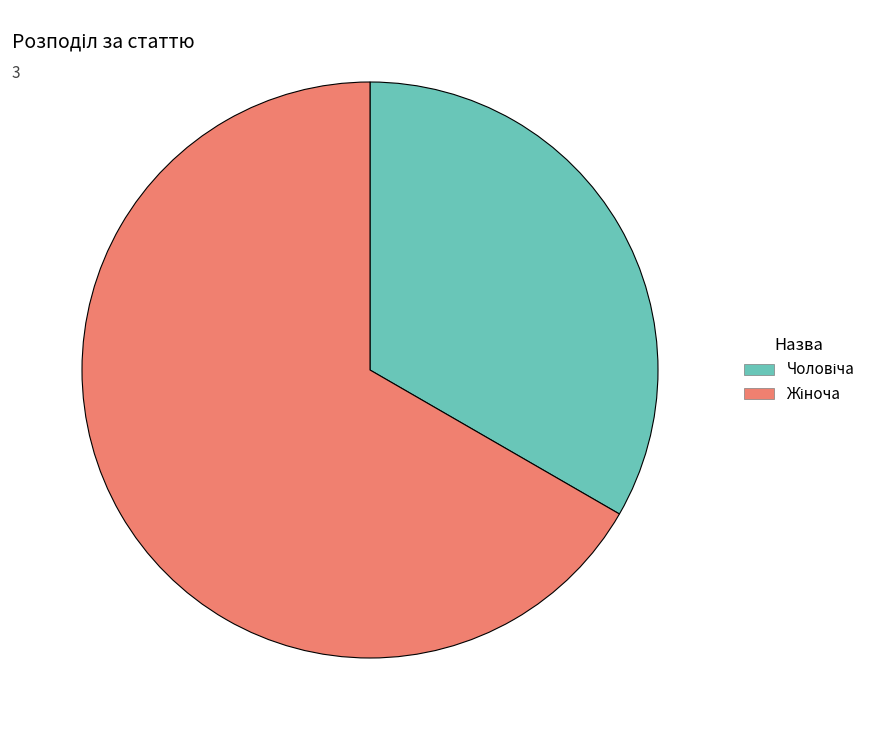

How many segments does this pie chart have?

2